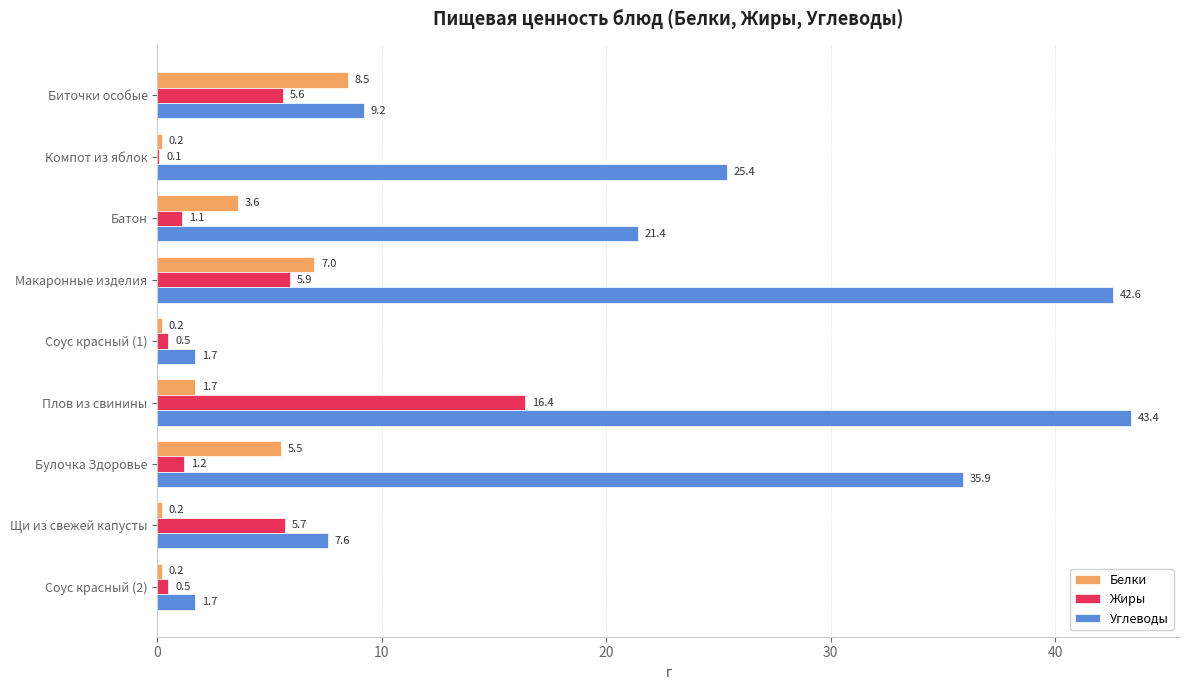

Which category has the highest value in the Белки series?

Биточки особые